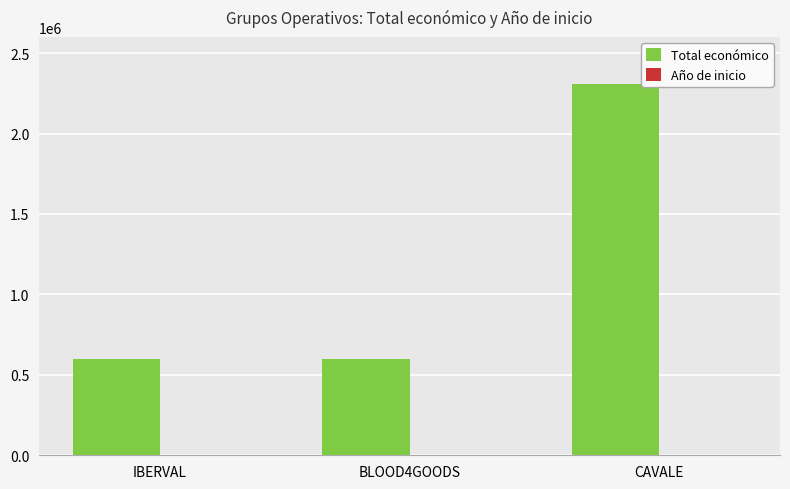

What is the average value of the Total económico series?

1169430